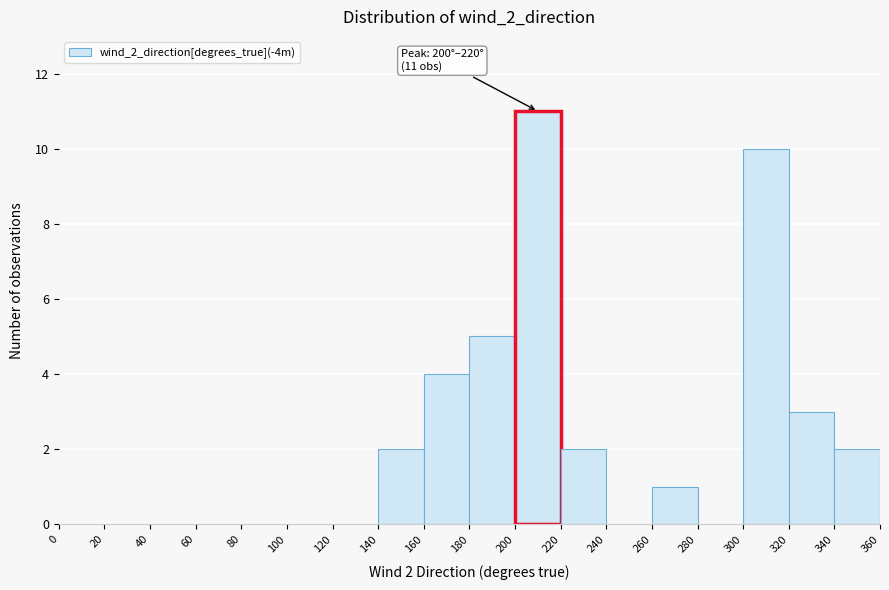

Over which range of the x-axis is the bar tallest?

200 to 220